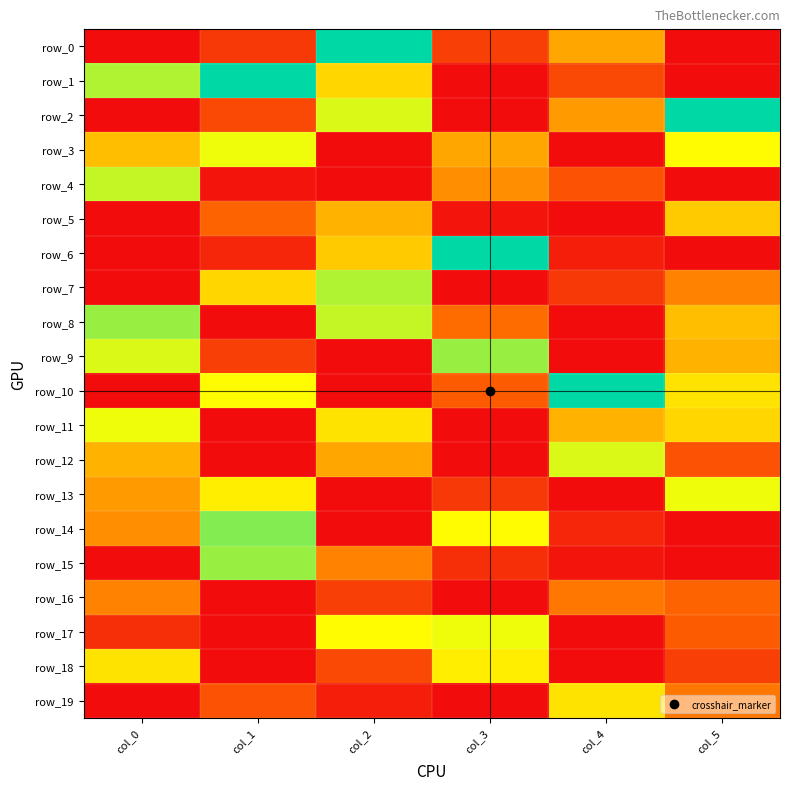

Which series changed the most between col_0 and col_1?

row_8